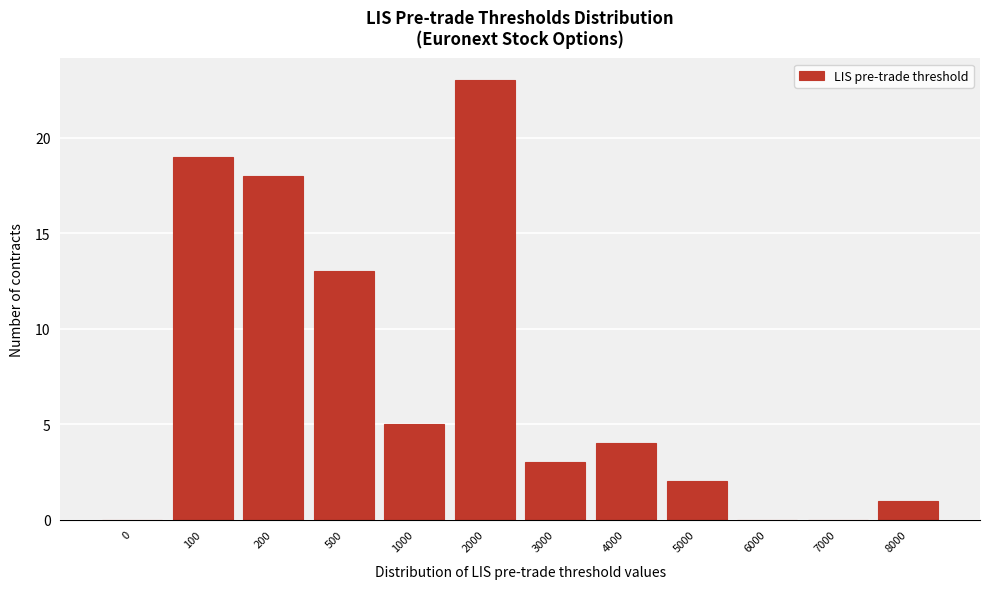

Reading right to left, list all the values displayed in this chart.

8000=1	7000=0	6000=0	5000=2	4000=4	3000=3	2000=23	1000=5	500=13	200=18	100=19	0=0